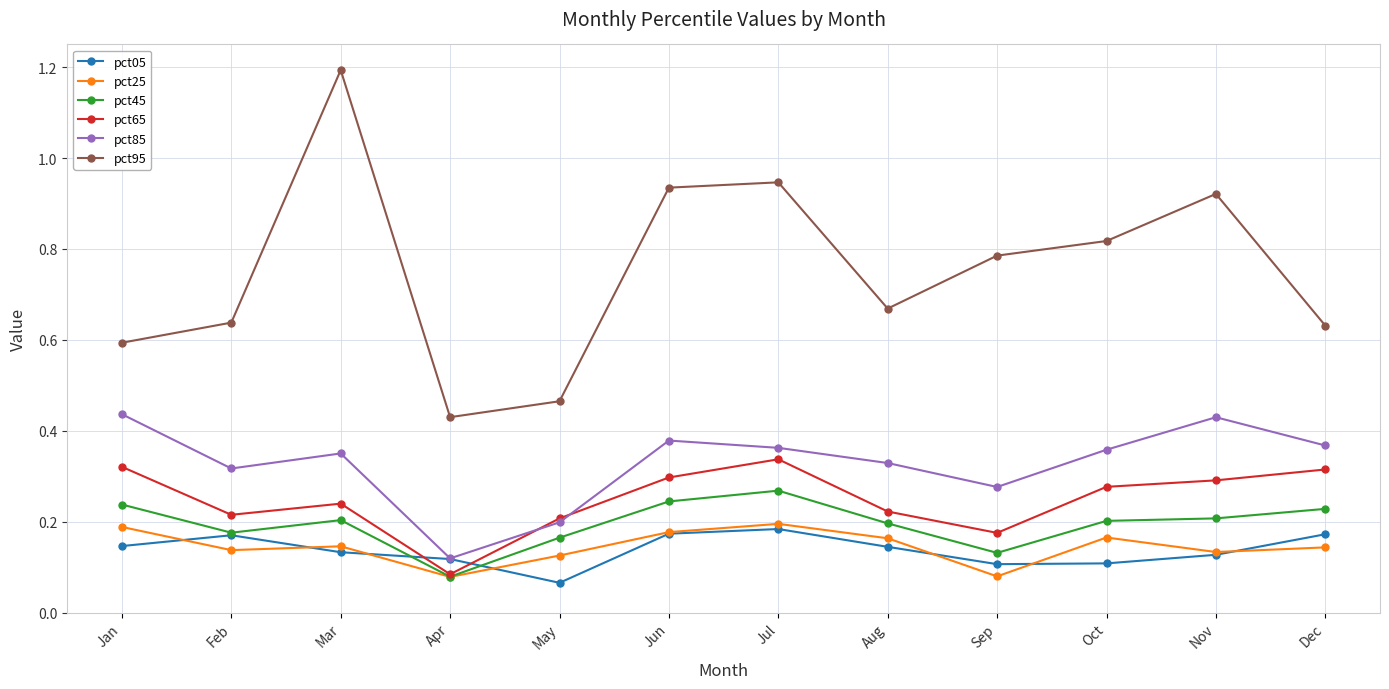

True or false: pct85 and pct95 intersect in this chart.

False